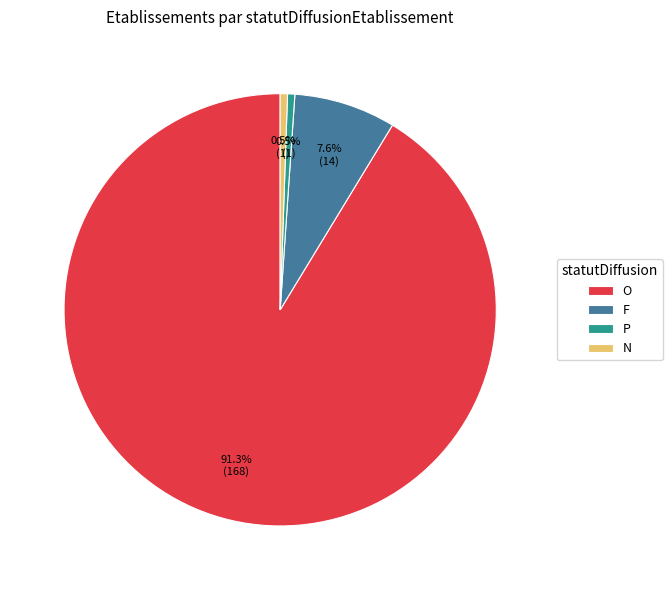

What is the ratio of the value at O to the value at P?

168.0